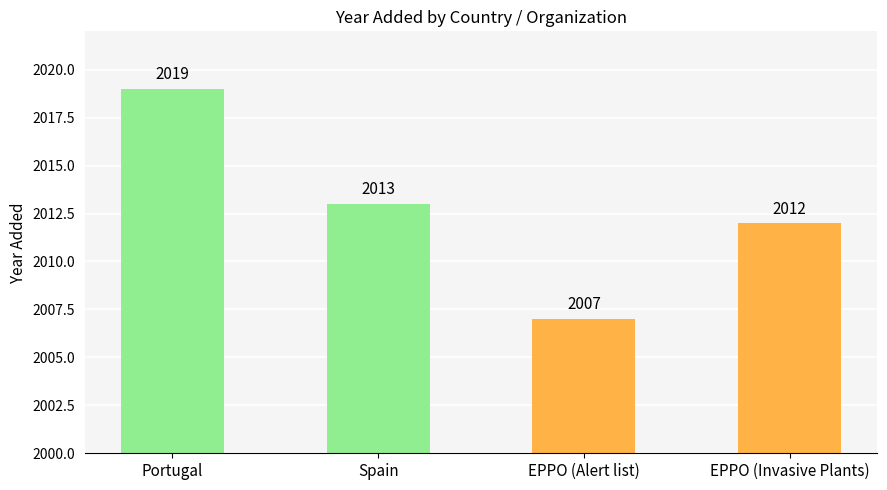

At which label does the data first exceed 2013?

Portugal